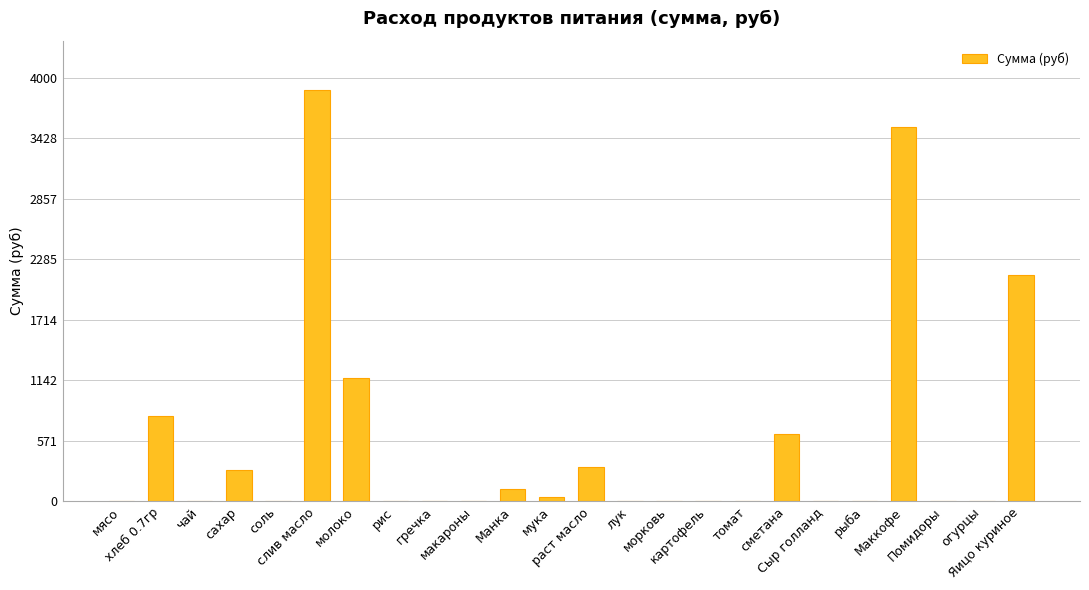

Count the number of categories in the chart.

24